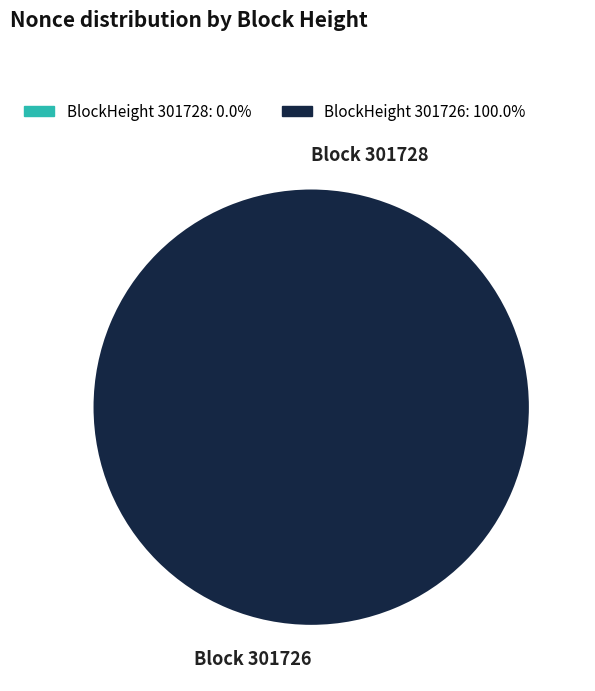

Which slice is the largest?

301726